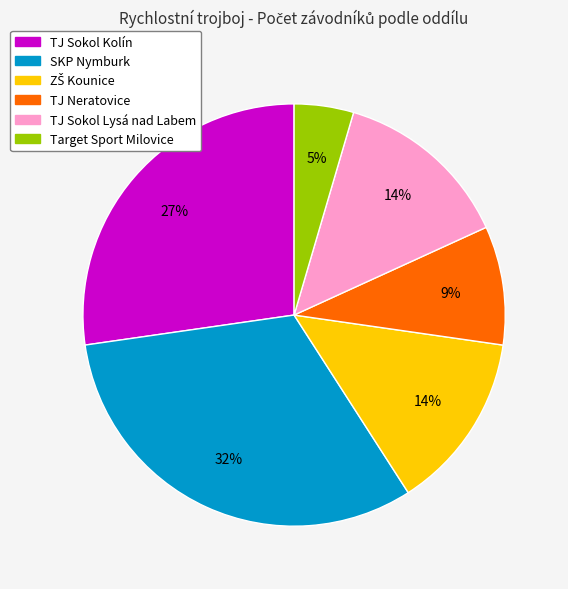

How many slices are in this pie chart?

6